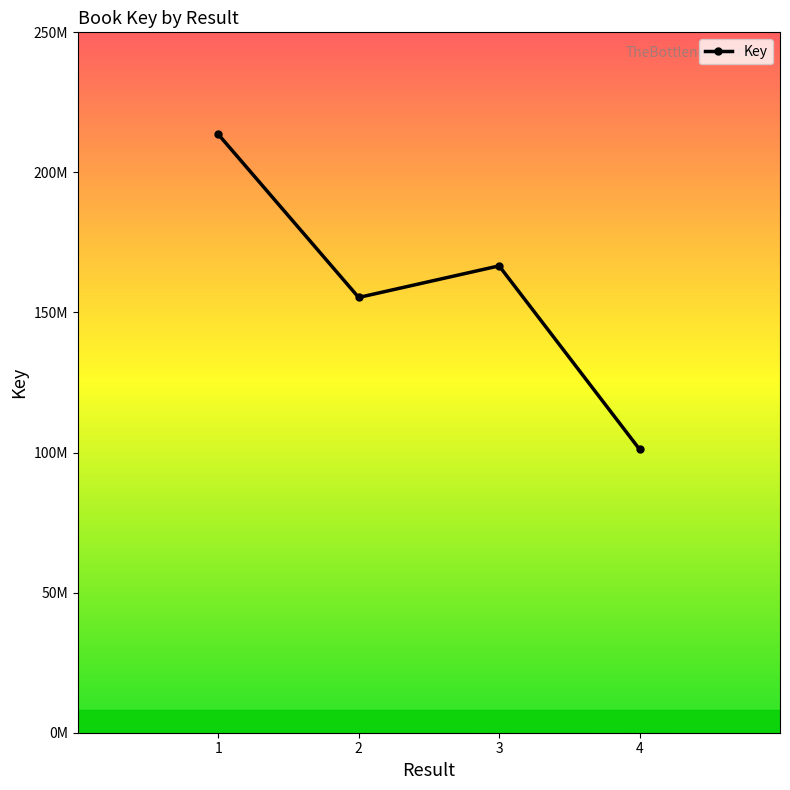

Where does the data first go above 166642040?

1